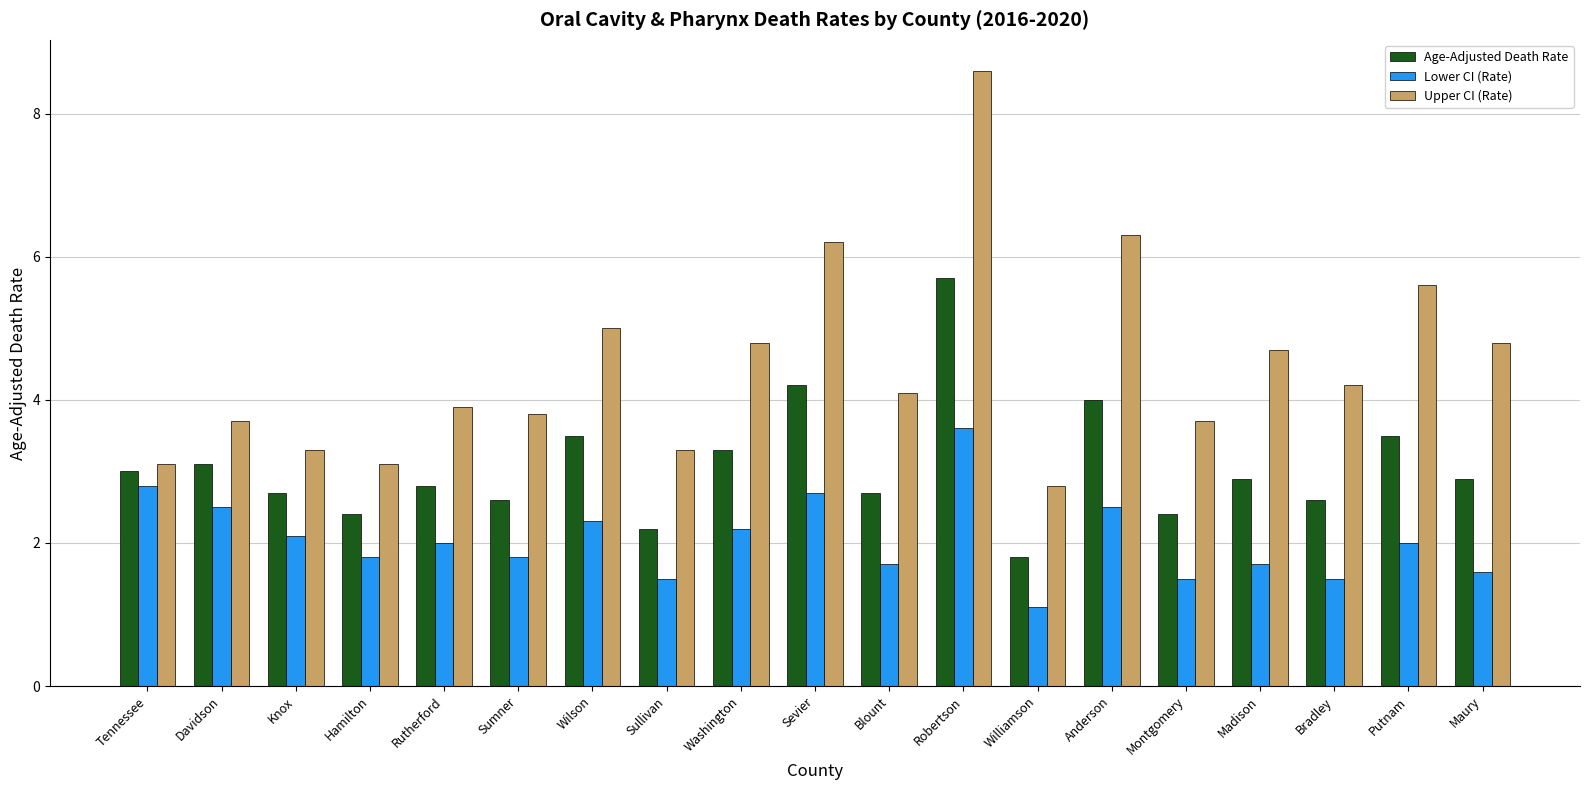

Rank the series by their maximum value, from lowest to highest.

Lower CI (Rate), Age-Adjusted Death Rate, Upper CI (Rate)